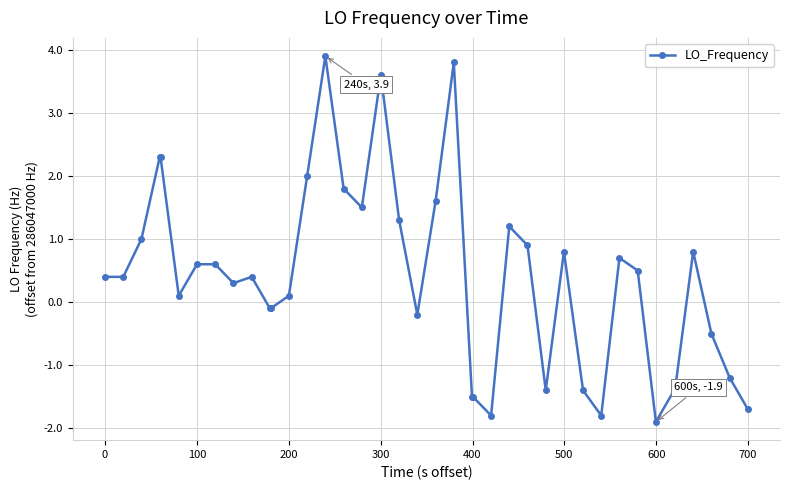

How many lines are shown in the chart?

1